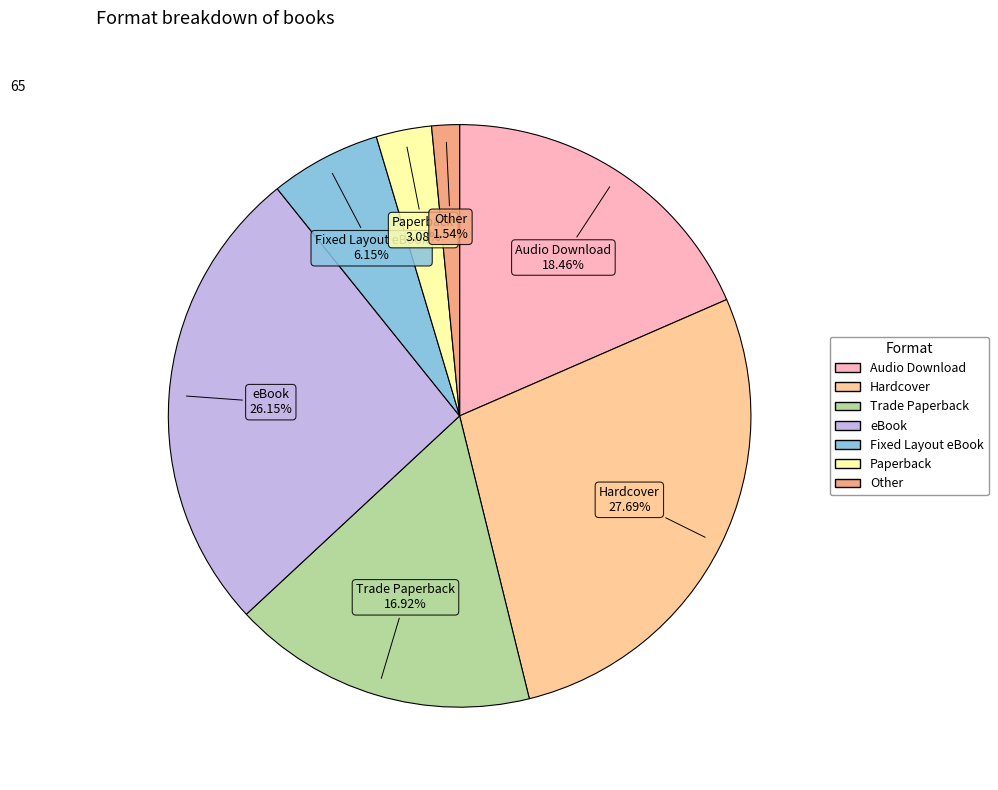

To the nearest percent, what portion does Fixed Layout eBook represent?

6%